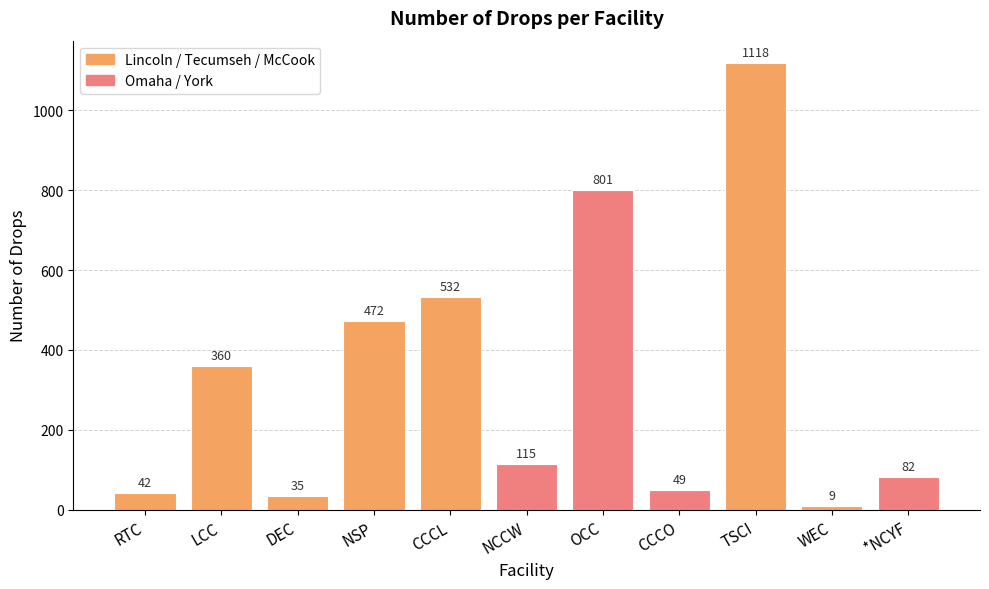

Rank the categories by value from highest to lowest.

TSCI, OCC, CCCL, NSP, LCC, NCCW, *NCYF, CCCO, RTC, DEC, WEC